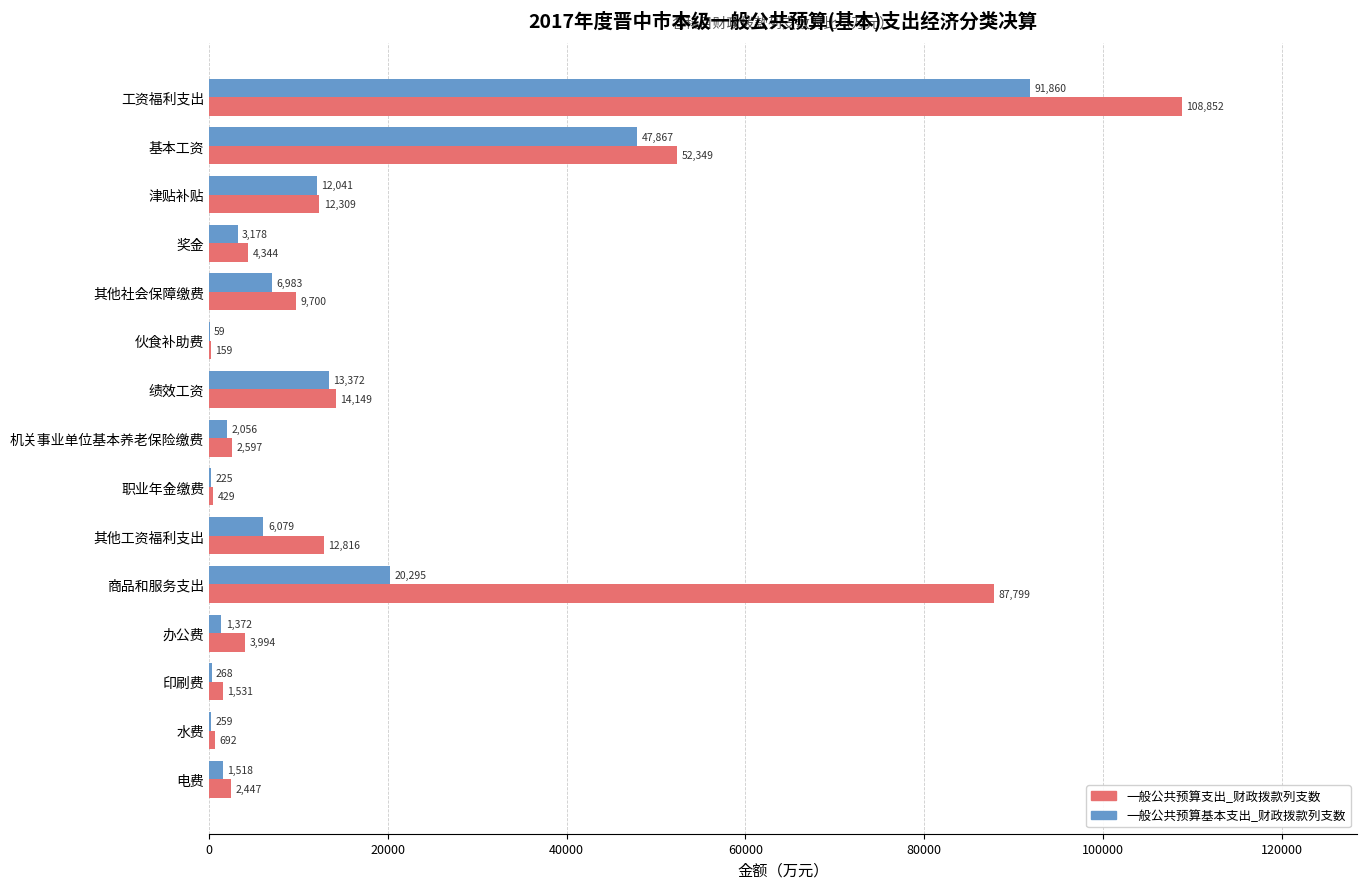

At which label is 一般公共预算基本支出_财政拨款列支数 closest to 45959?

基本工资